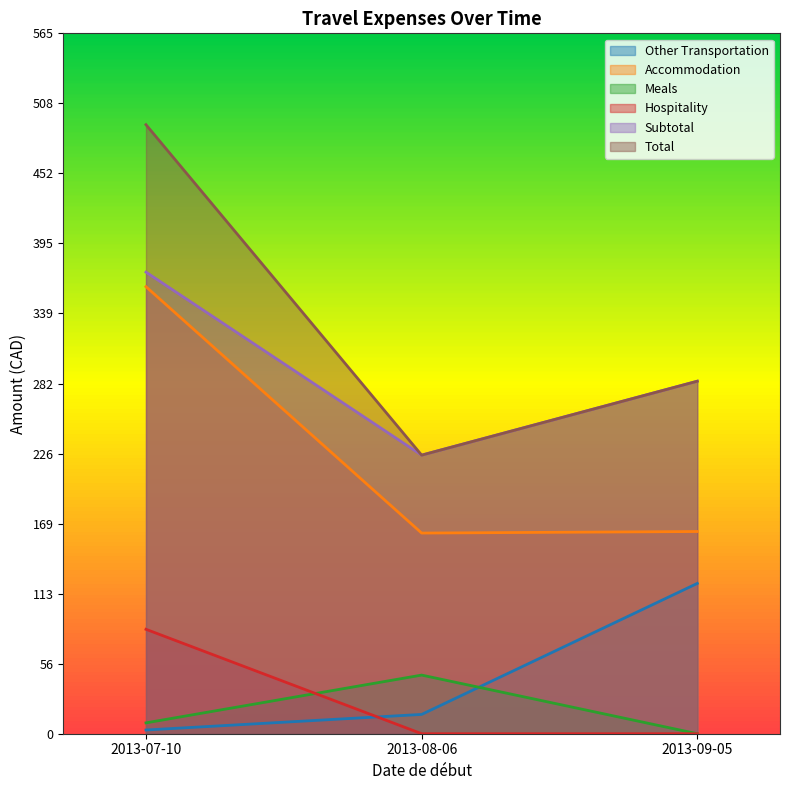

What is the sum of all Total values?

999.9